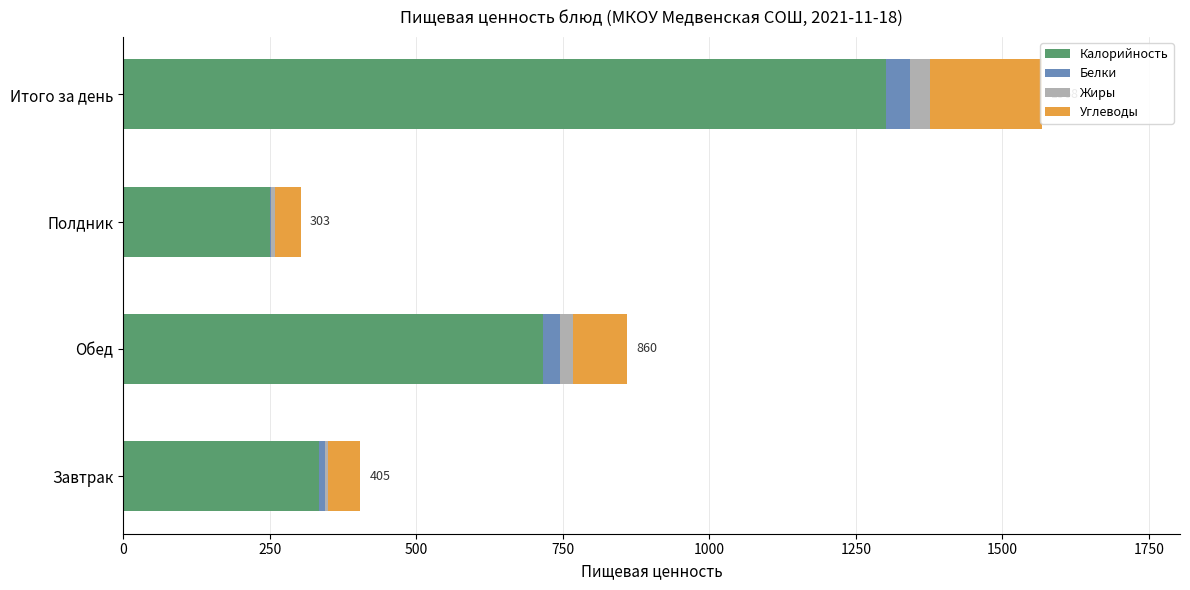

At how many categories does at least one series exceed 915?

1